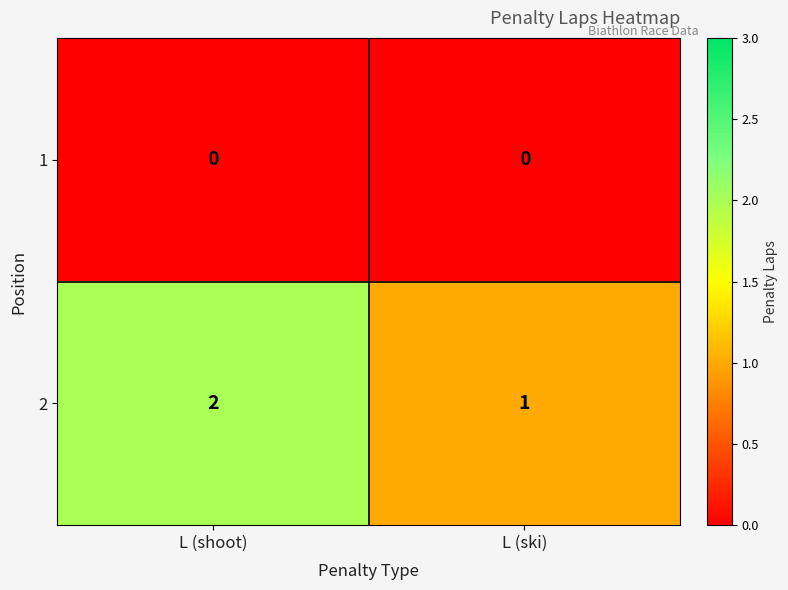

What is the spread (max minus min) of values at L (shoot)?

2